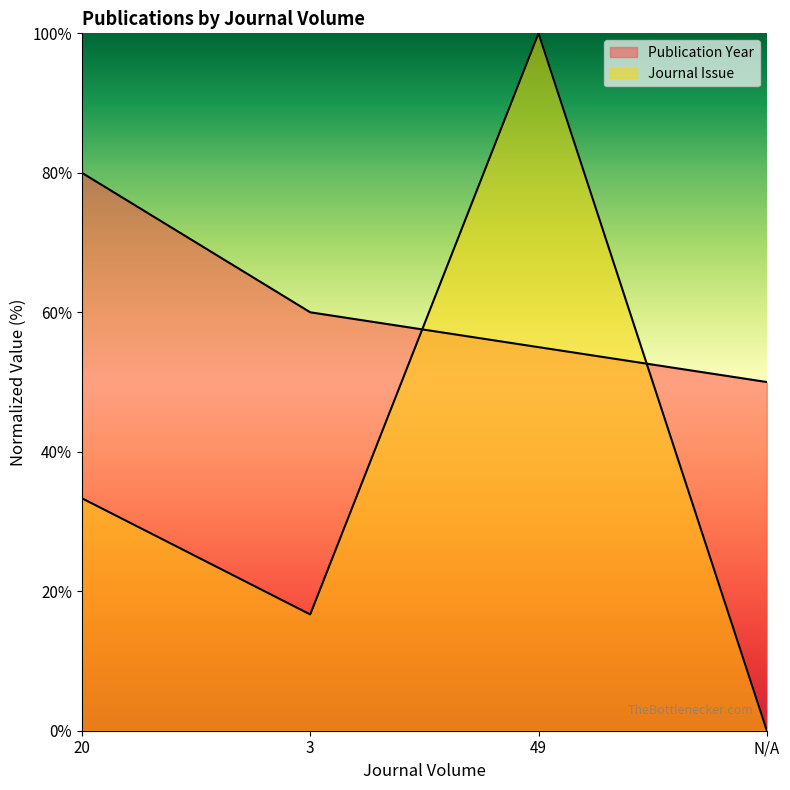

What is the sum of the Publication Year values at 20 and 3?

140.0